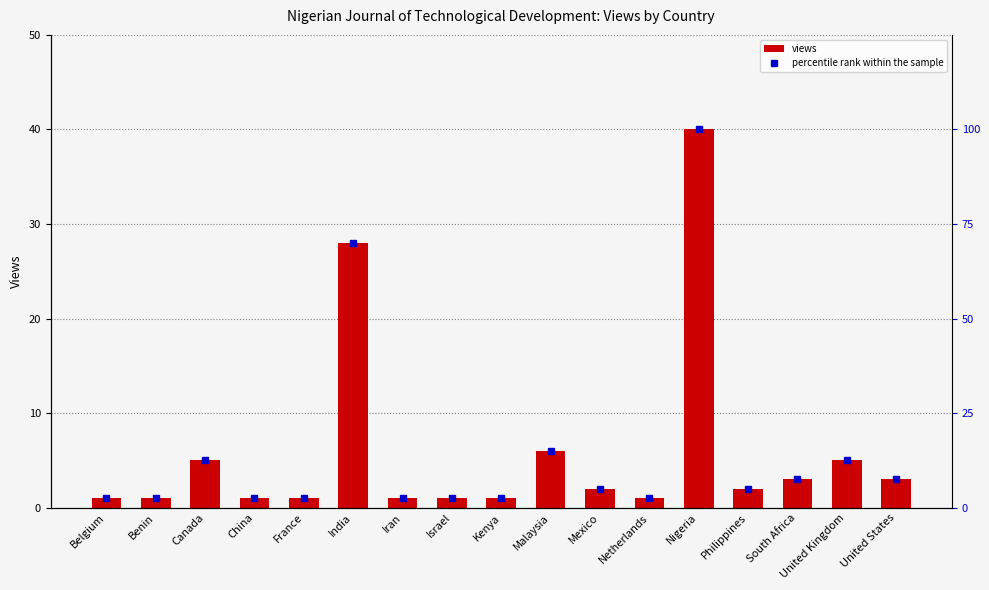

How many values in the views series are below 2?

8